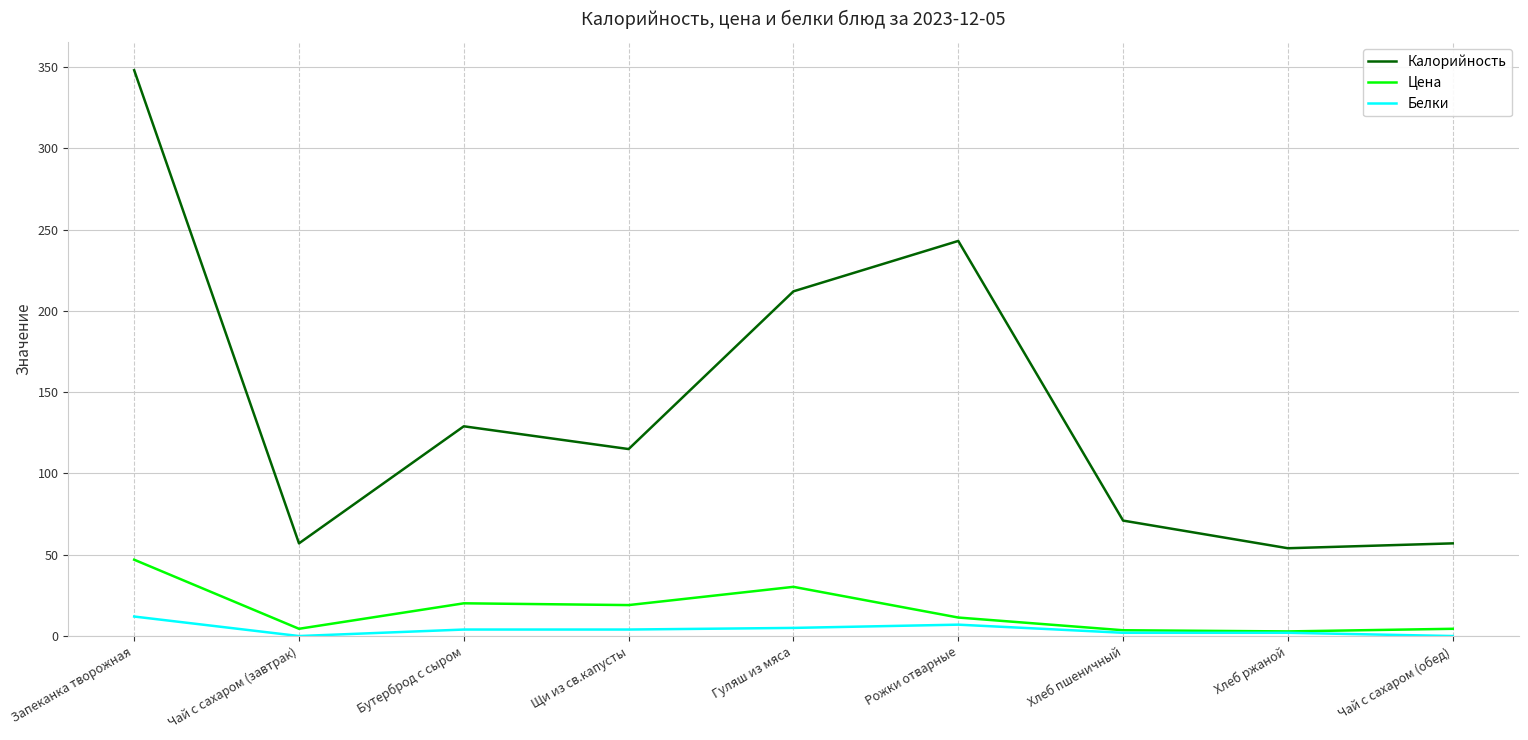

Which series changed the most between Запеканка творожная and Рожки отварные?

Калорийность